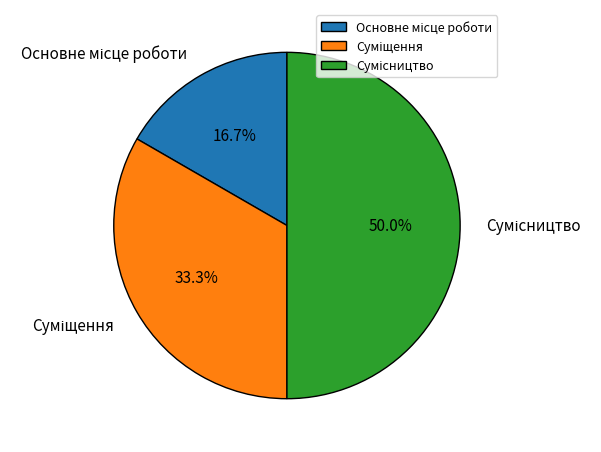

Which slice is the smallest?

Основне місце роботи